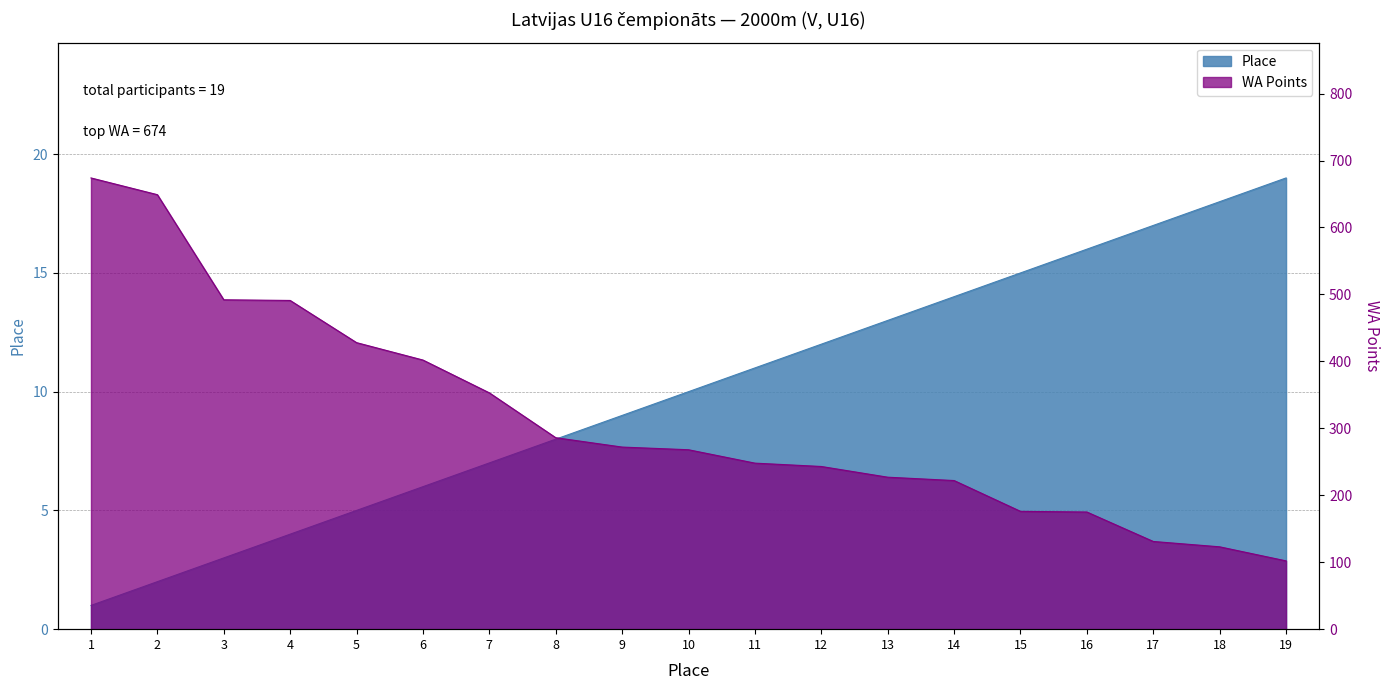

True or false: Place and WA Points intersect in this chart.

False